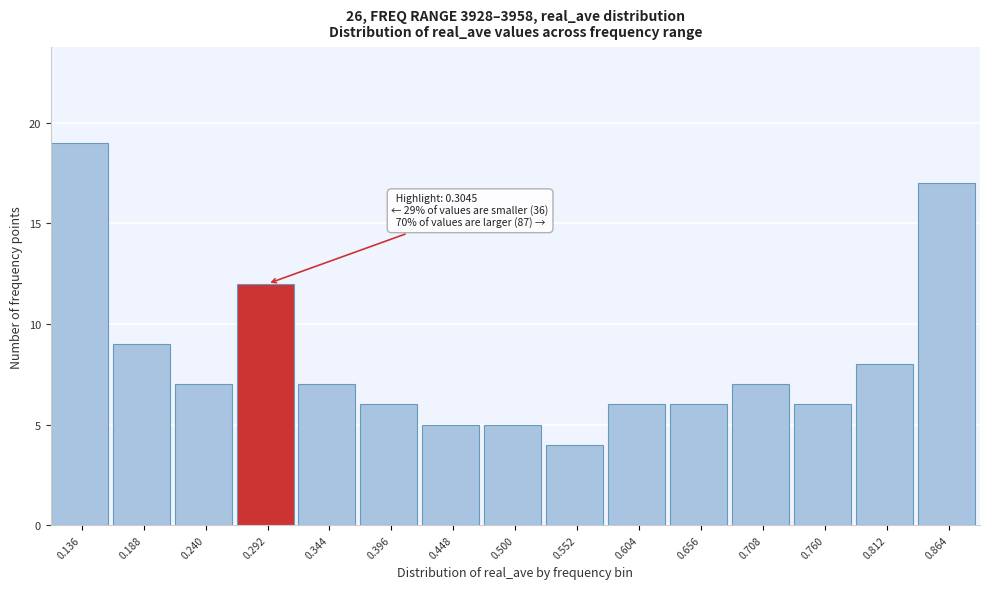

Reading left to right, transcribe all the data shown in this chart.

19	9	7	12	7	6	5	5	4	6	6	7	6	8	17